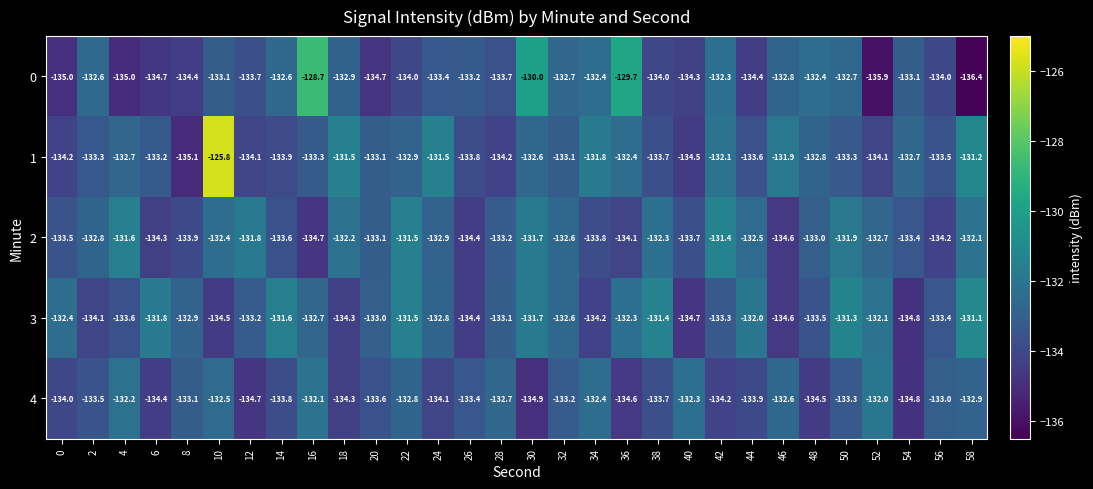

Is it true that 3 equals -132.4 at 0?

True